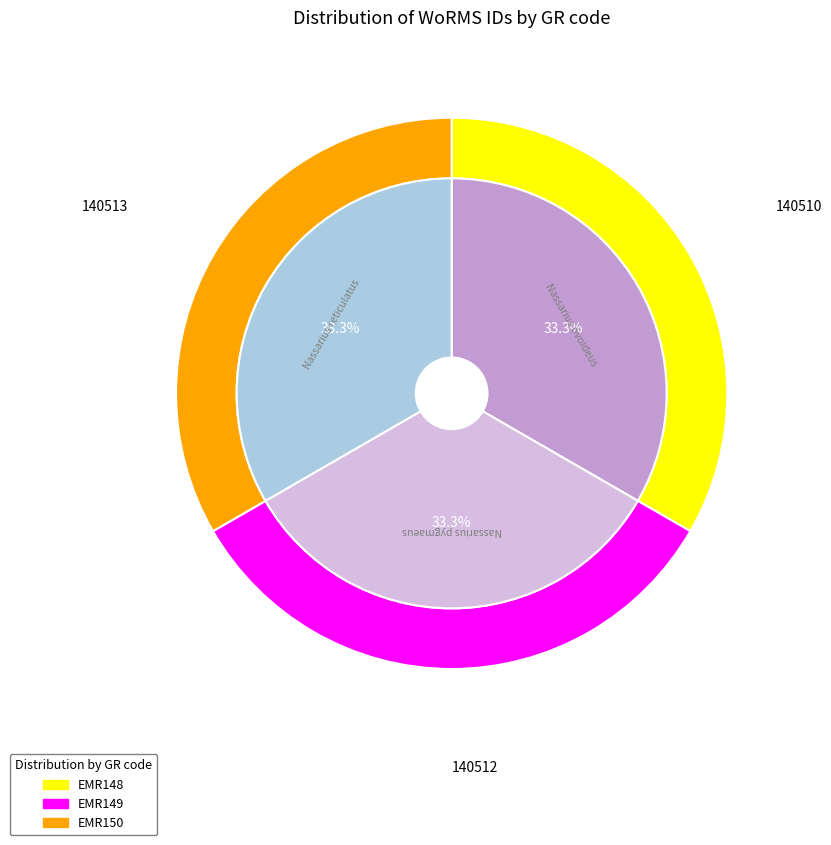

What is the total percentage of EMR148 and EMR149?

66.7%